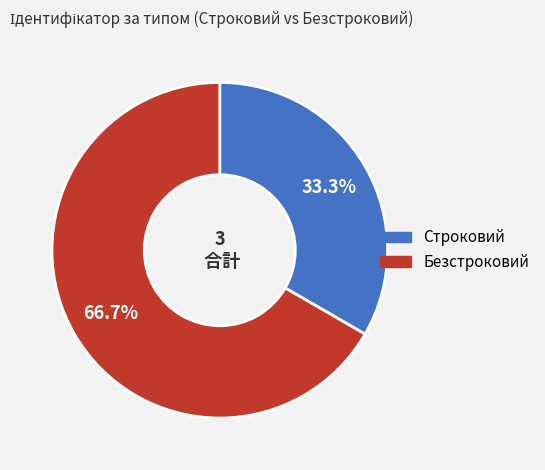

How many slices are in this pie chart?

2